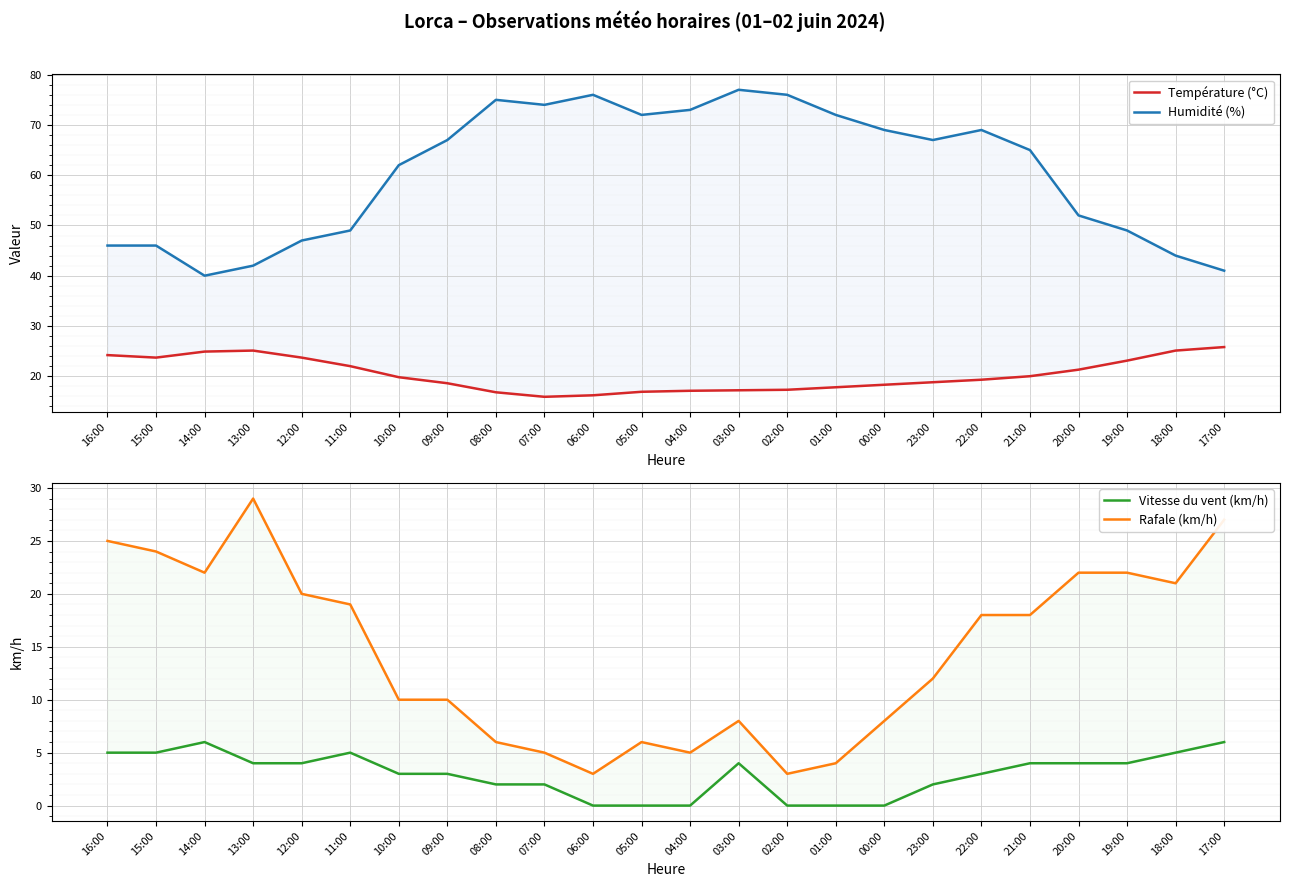

What is the label of the 10th point from the right?

02:00